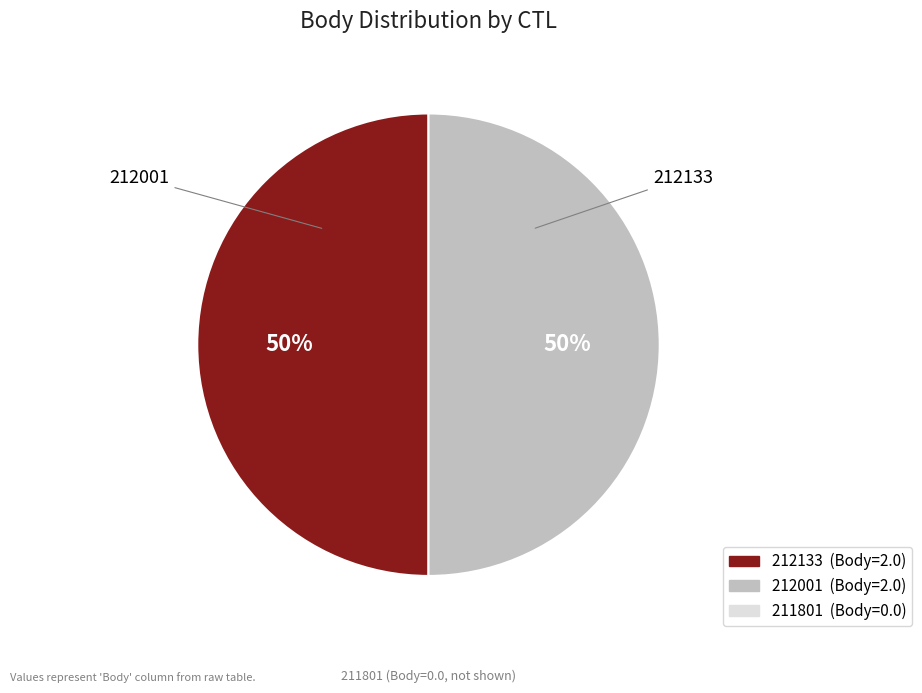

To the nearest percent, what is the average slice percentage?

50%